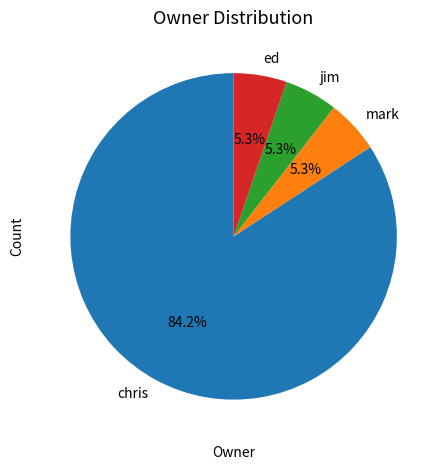

Which category has the biggest portion of the pie?

chris